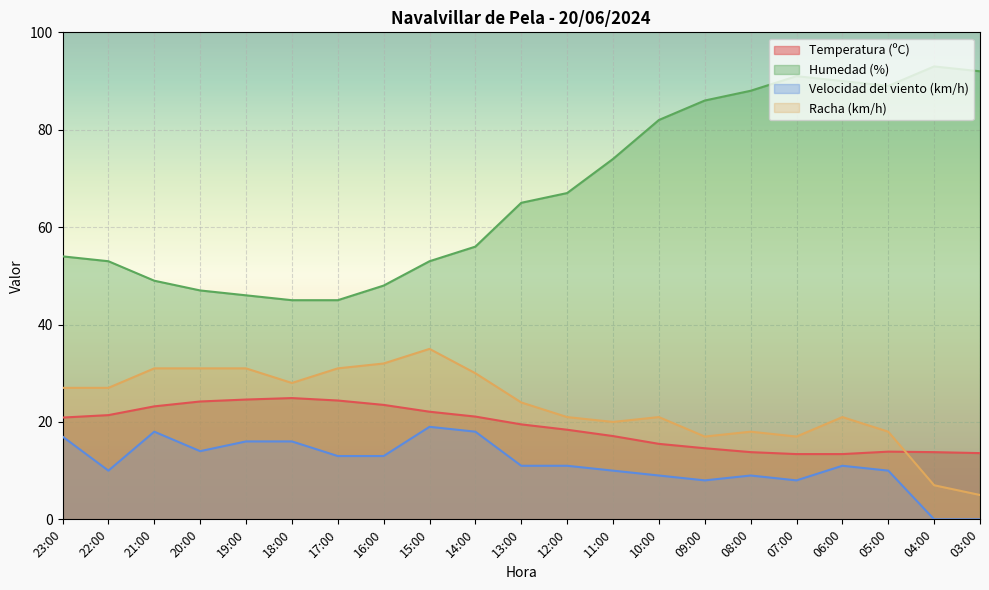

Which category has the lowest value across all series?

04:00